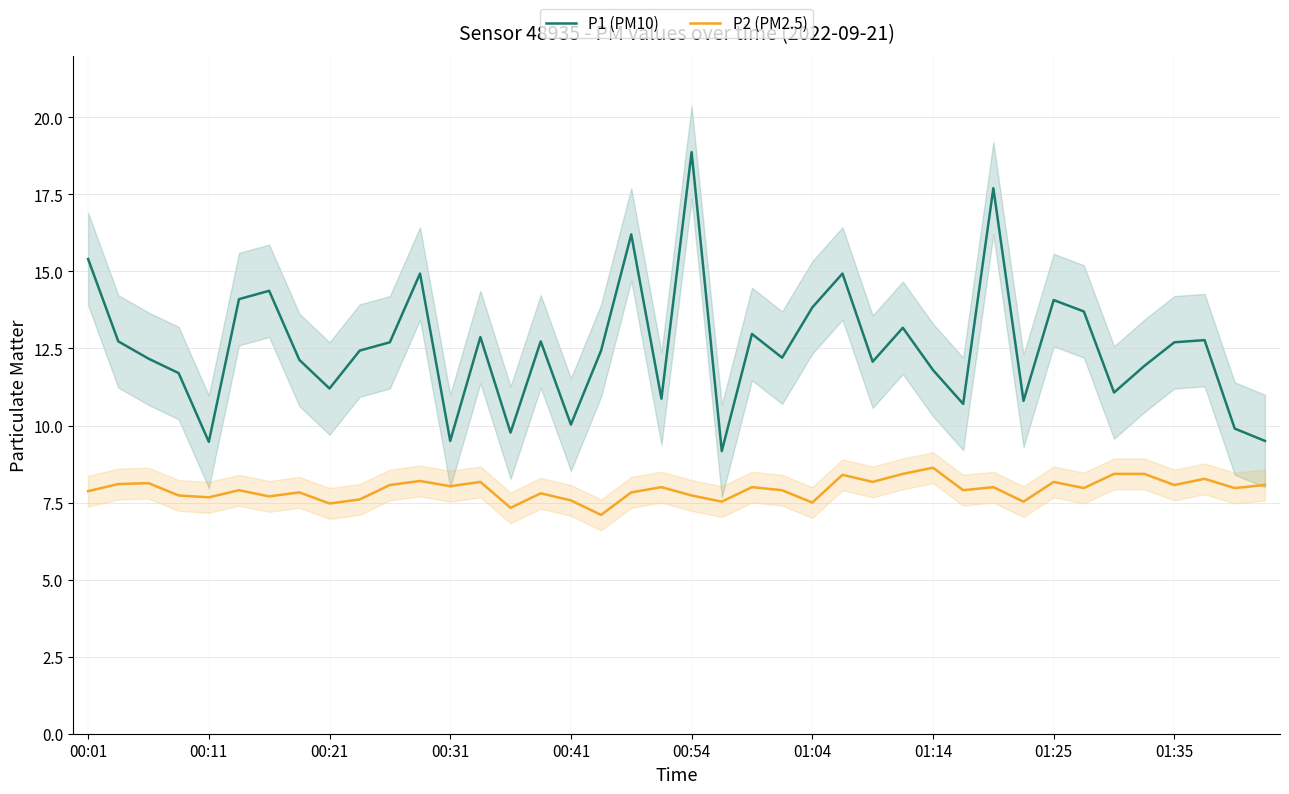

What is the lowest value of the P1 (PM10) series?

9.2